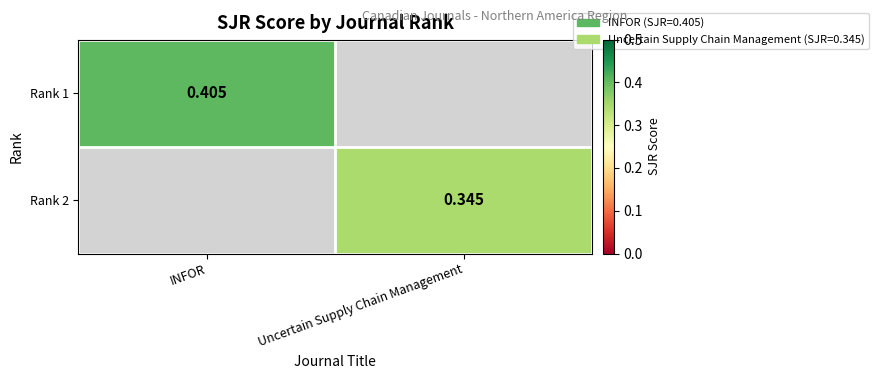

Is the value of Rank 2 at Uncertain Supply Chain Management greater than the value of Rank 1 at INFOR?

No